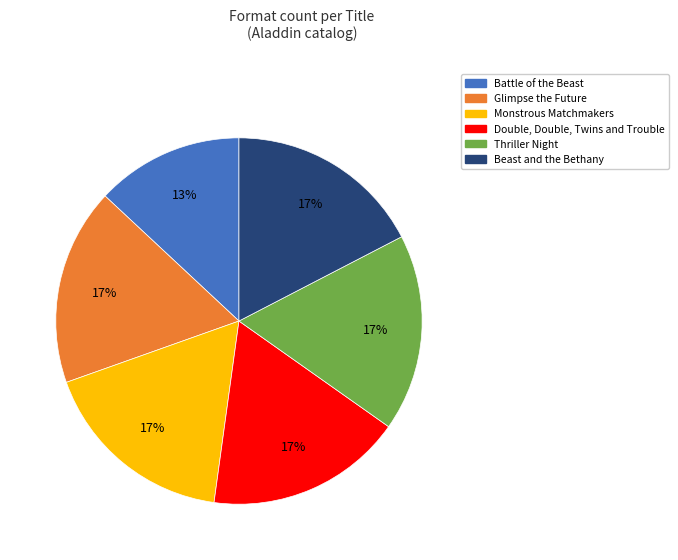

Approximately how many times larger is the value at Monstrous Matchmakers compared to Thriller Night?

1.0